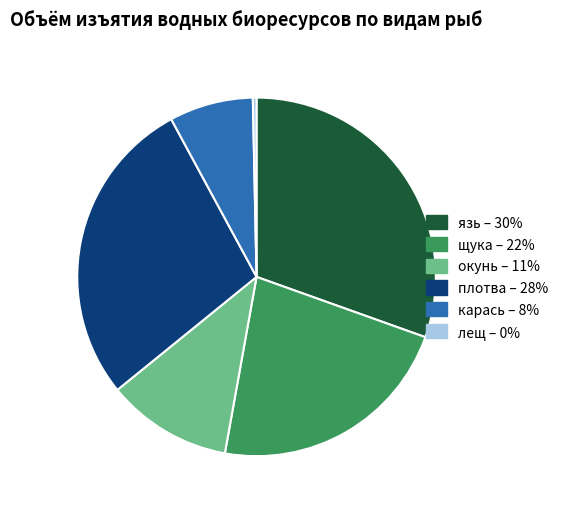

Does any single category account for the majority?

No